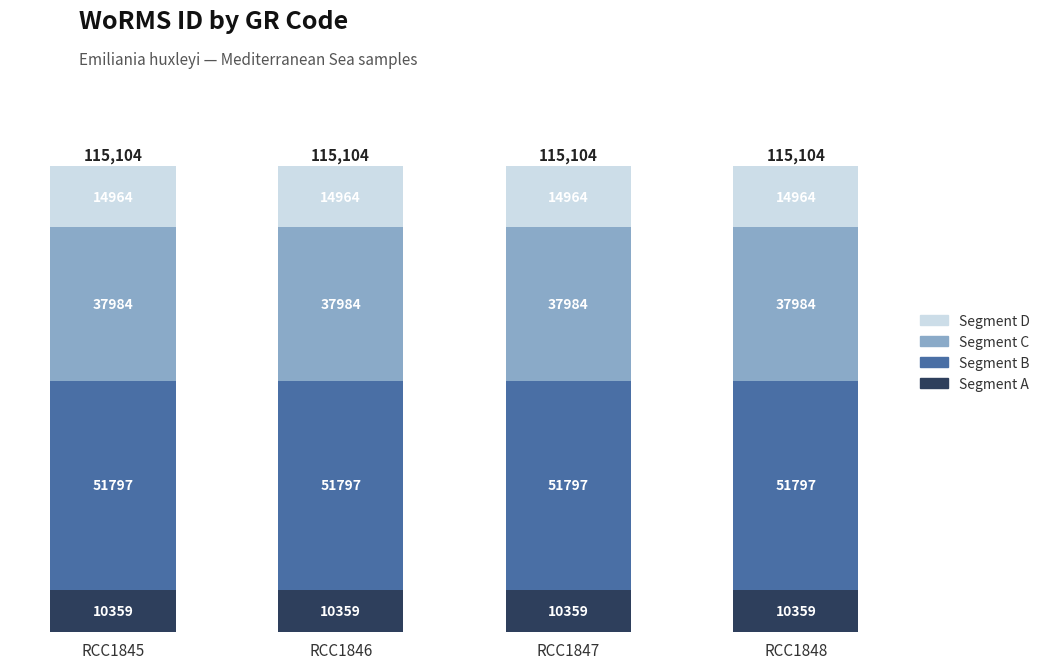

What is the total value across all series at RCC1846?

115104.0